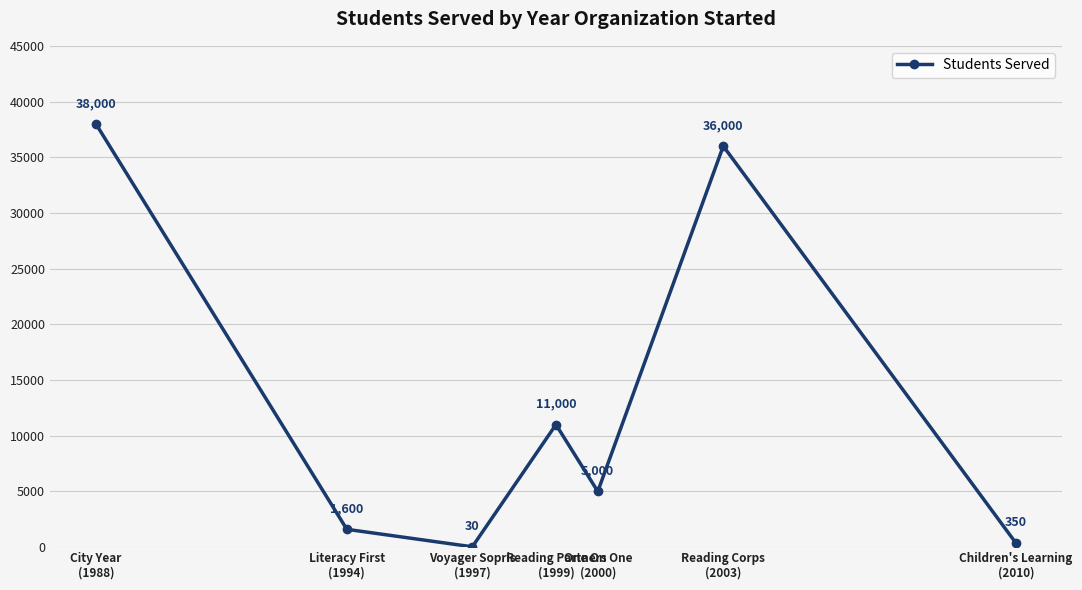

What position from the left is Reading Partners
(1999)?

4